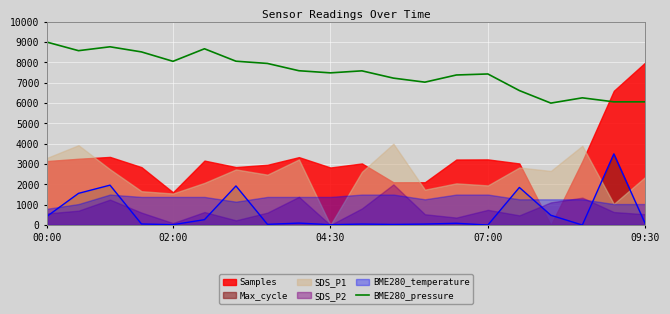

How many interior local peaks (higher than both neighbors) does the data have?

5